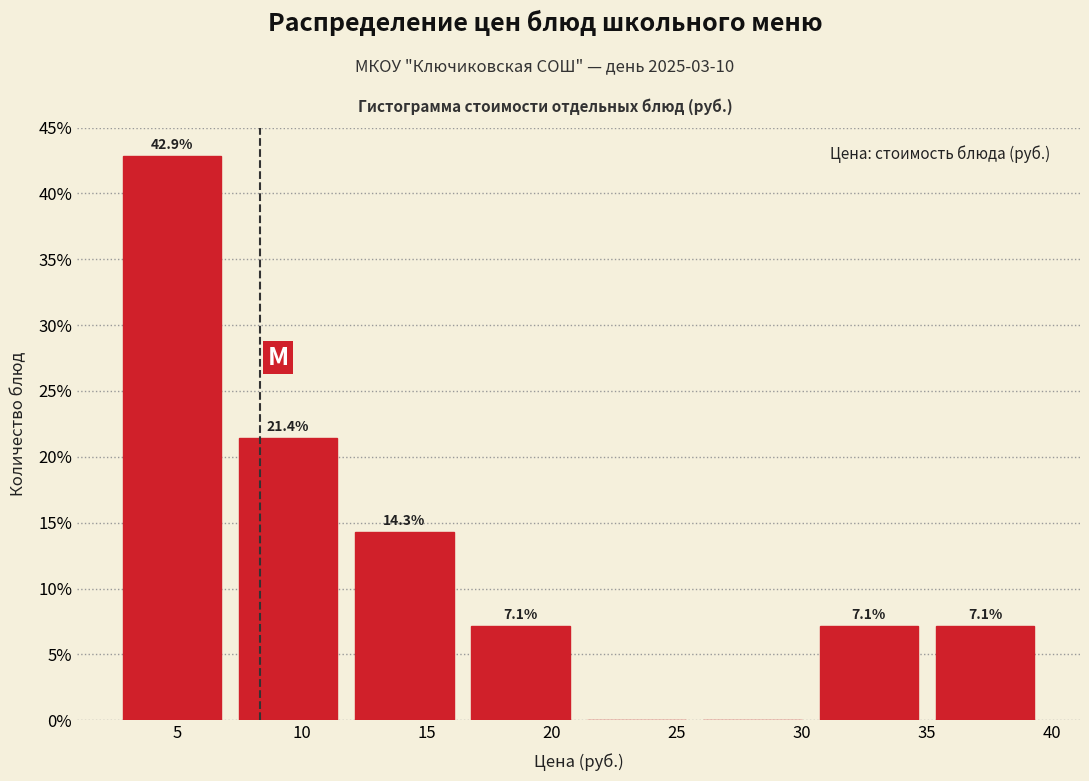

Over which range of the x-axis is the bar tallest?

2.5 to 7.0